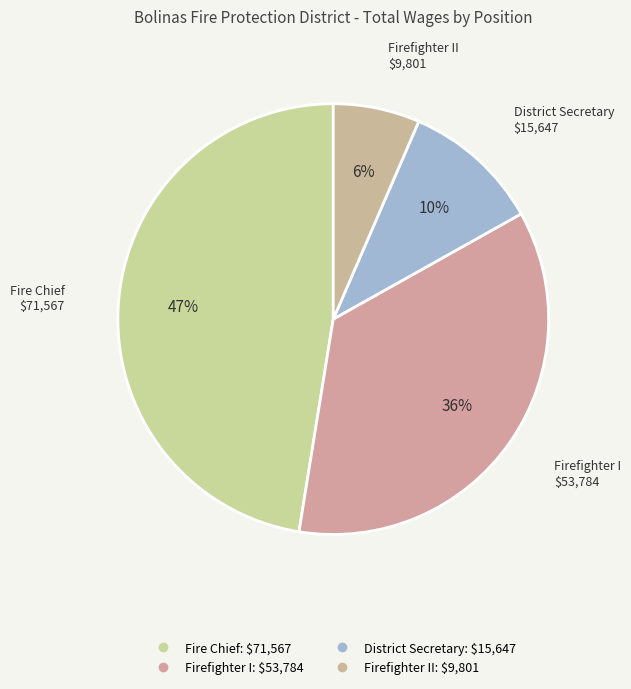

What is the smallest slice in the pie chart?

Firefighter II